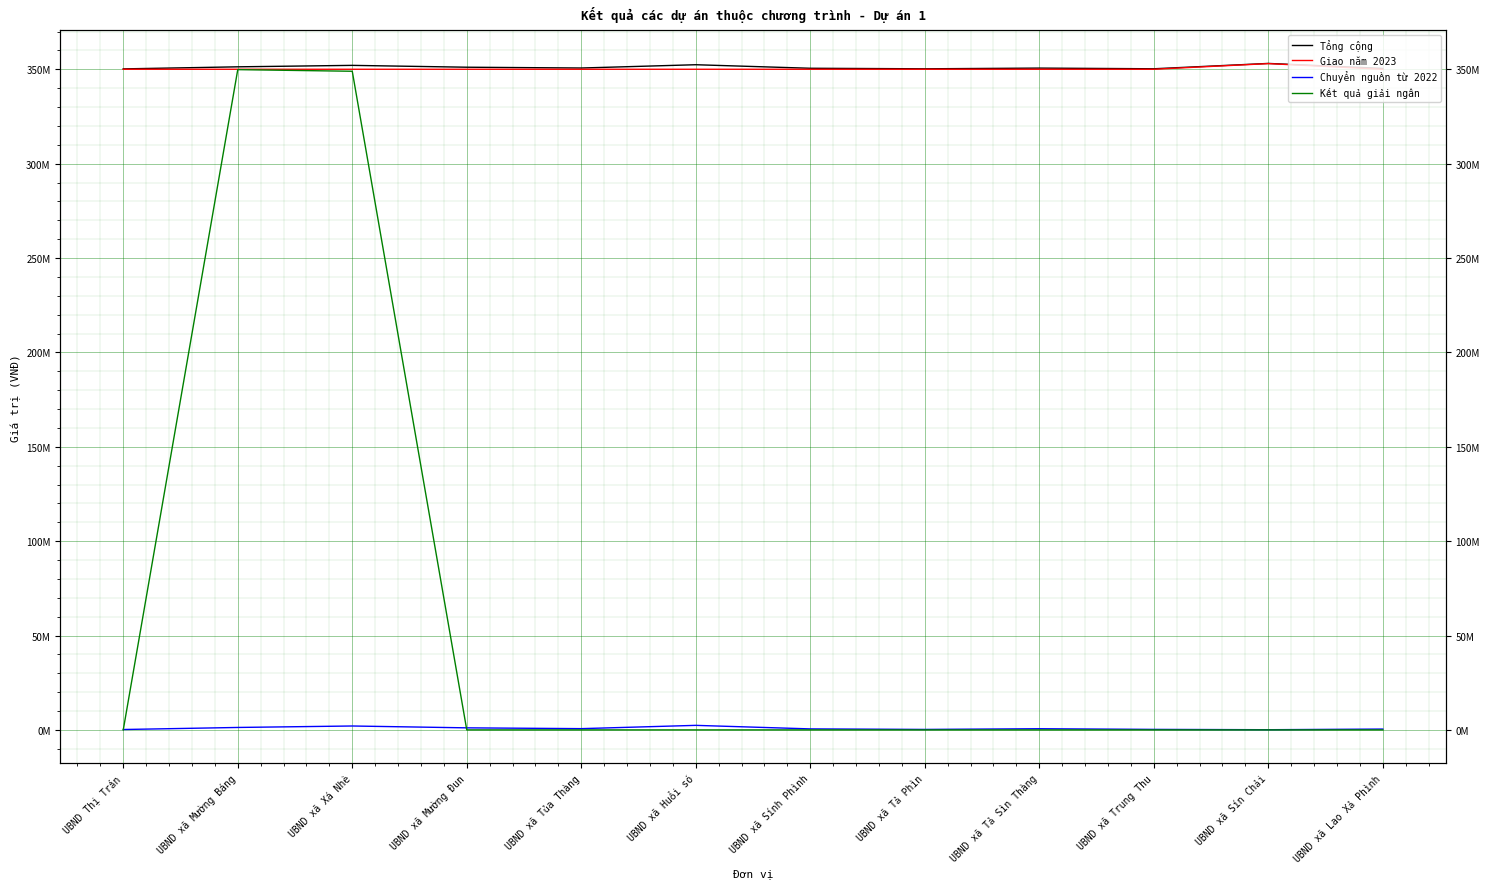

What are all the series names shown in the legend?

Tổng cộng, Giao năm 2023, Chuyển nguồn từ 2022, Kết quả giải ngân